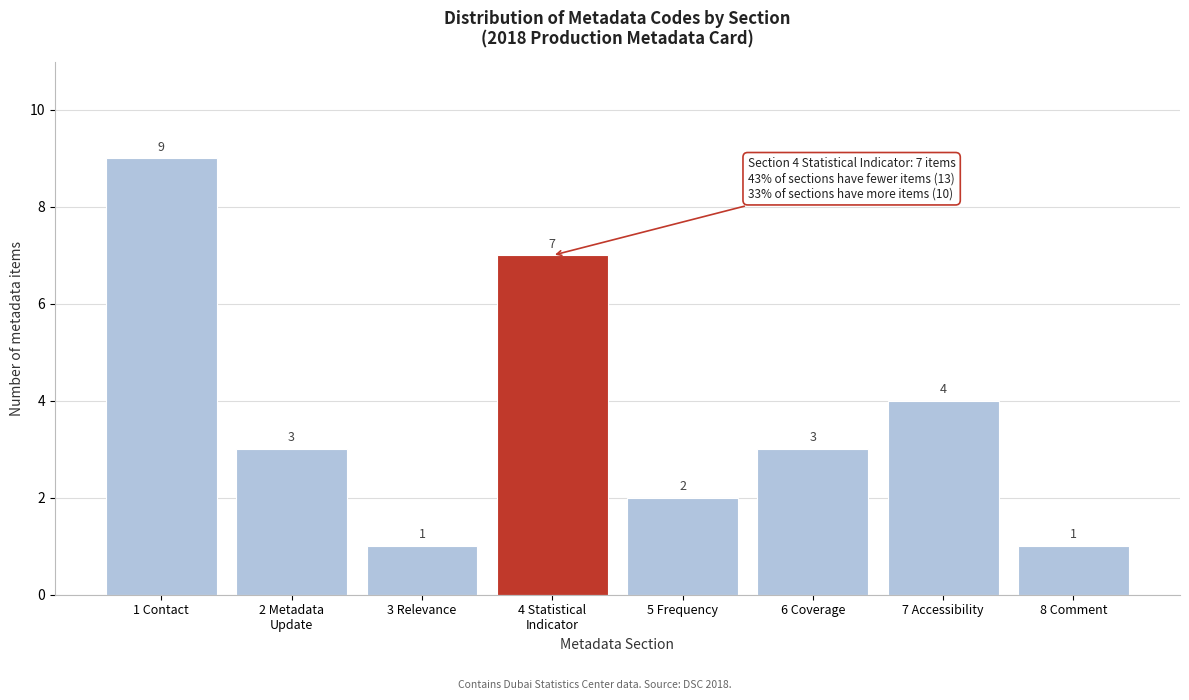

Reading left to right, extract all data points from this chart.

9	3	1	7	2	3	4	1